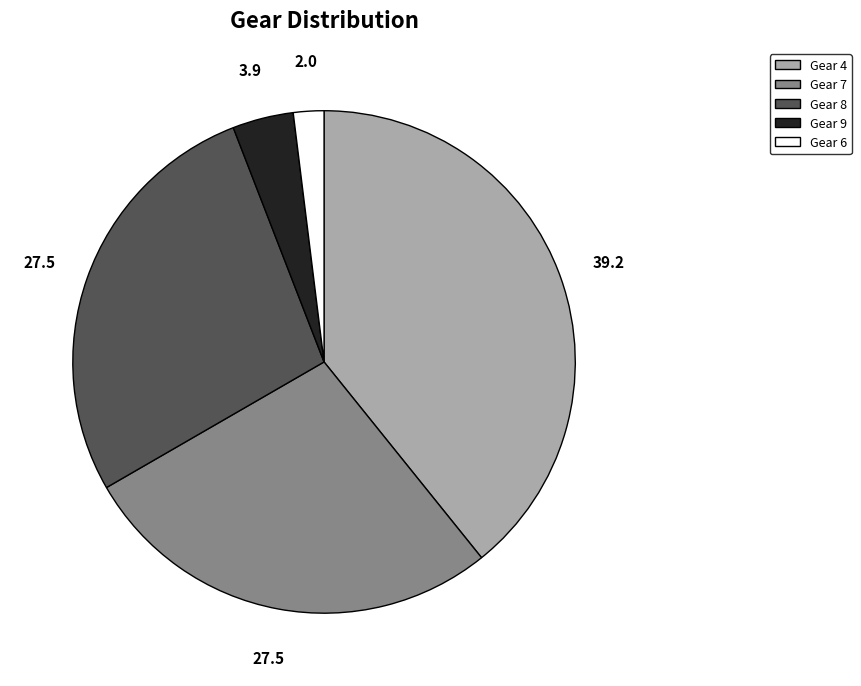

The Gear 4 slice represents 39% of the pie. True or false?

True